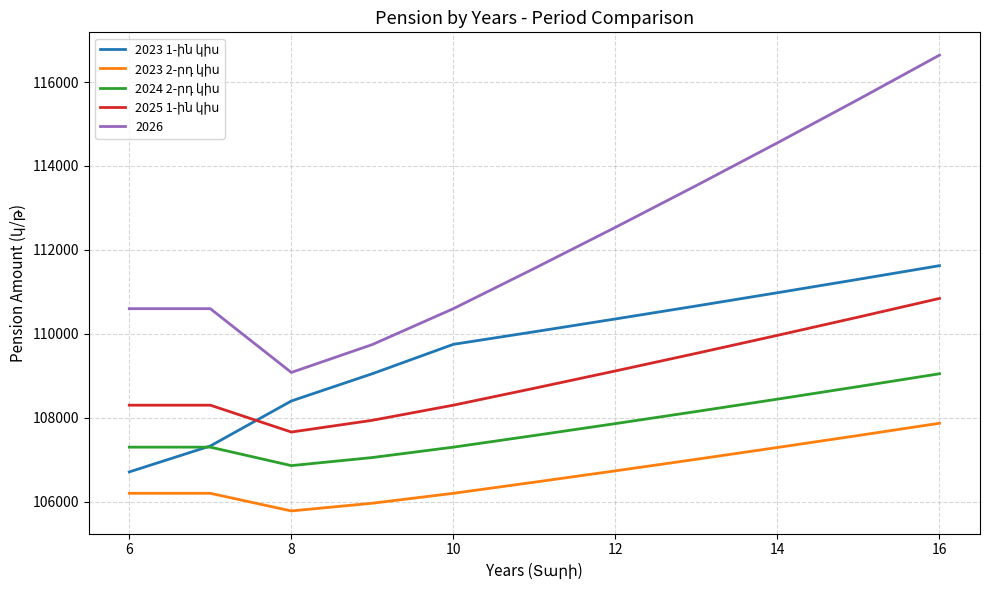

What is the minimum value shown in the chart?

105780.0